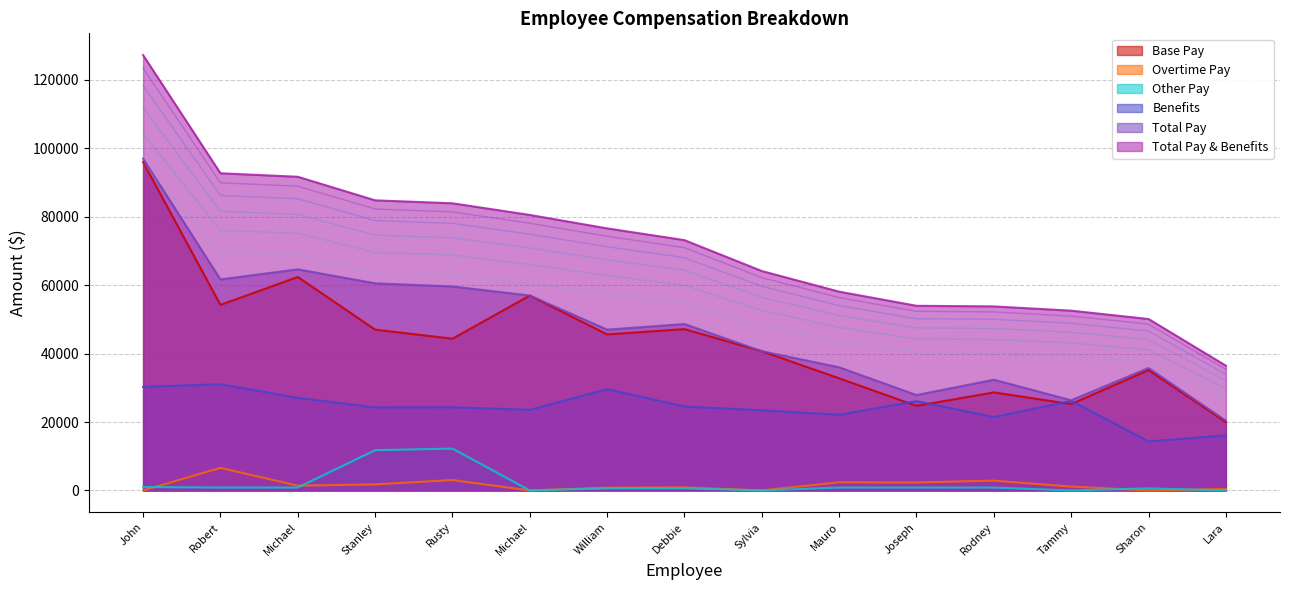

What is the value of the Benefits point at the 7th from the left?

29591